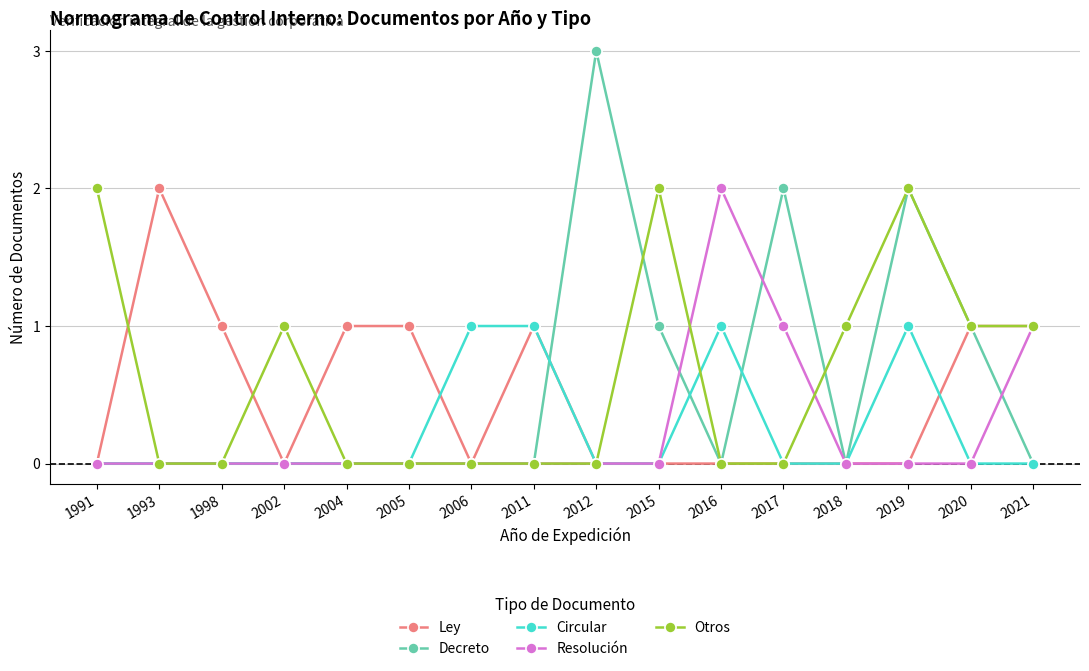

Count the number of categories in the chart.

16